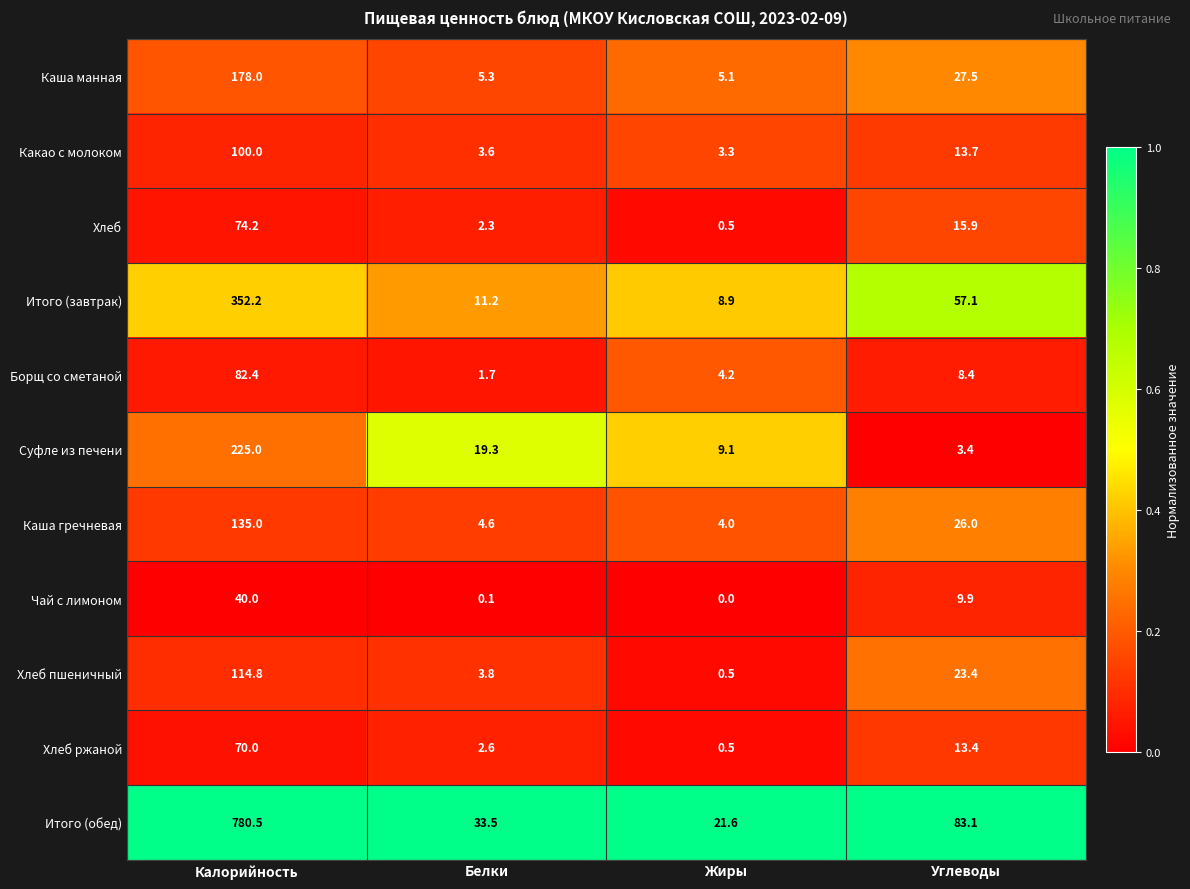

Which series has the largest range (max minus min)?

Итого (обед)